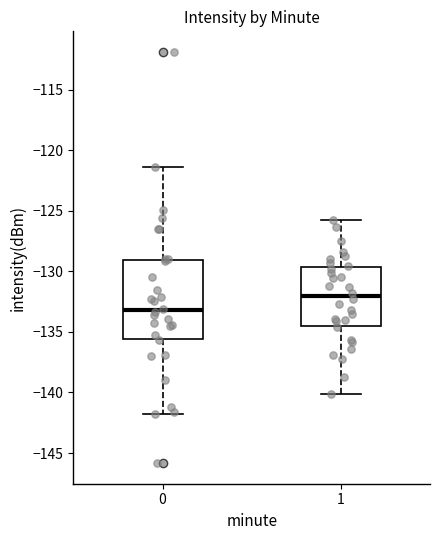

Reading left to right, transcribe this box plot: for each box, give where its median line is, the range the box spans, and where its two whiskers end, as read against the y-axis. The values are not printed on the chart, so give them approximately, as read against the axis.

0: median -133.0, box -135.5 to -129.0, whiskers -142.0 to -121.5
1: median -132.0, box -134.5 to -129.5, whiskers -140.0 to -126.0